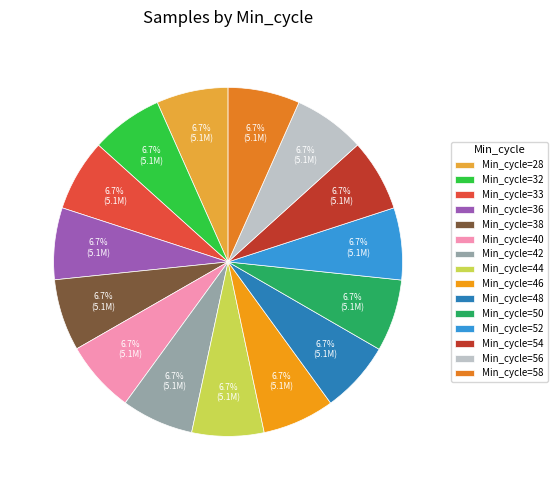

How many segments does this pie chart have?

15